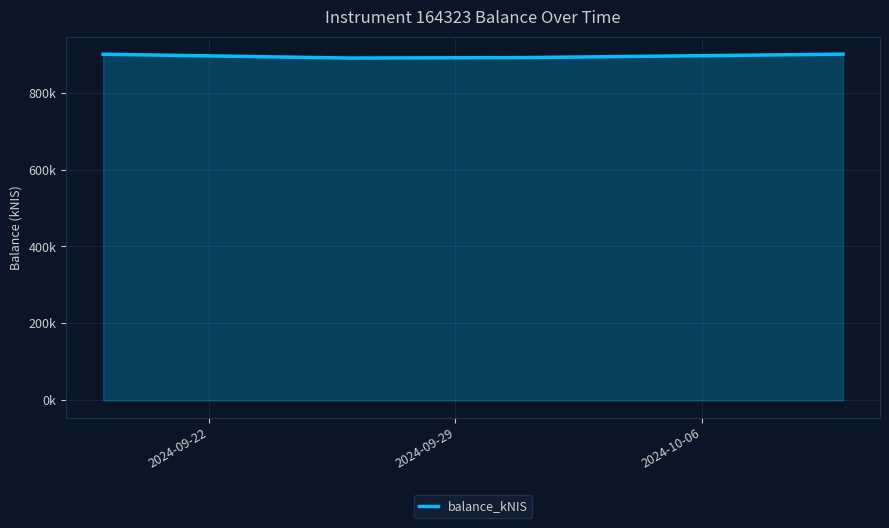

Where is the first local minimum?

2024-09-29